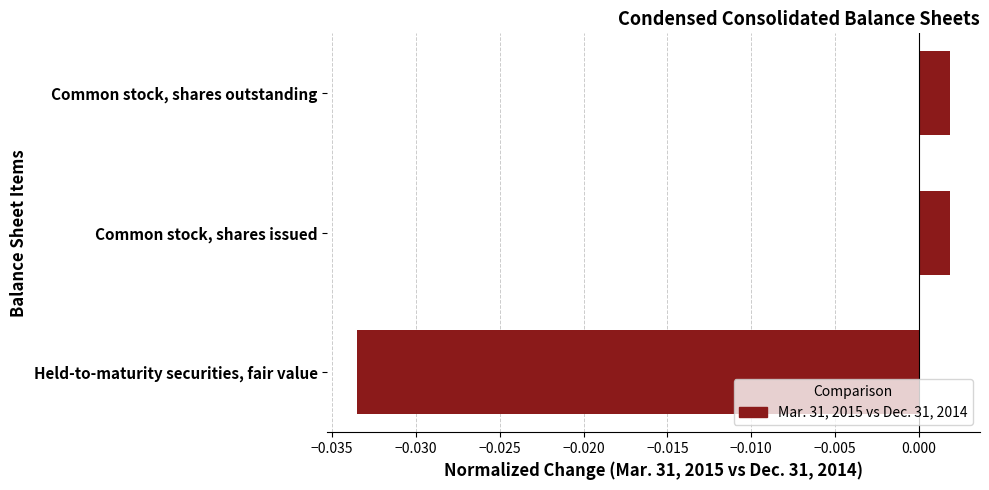

Which has a higher value, Common stock, shares outstanding or Held-to-maturity securities, fair value?

Common stock, shares outstanding